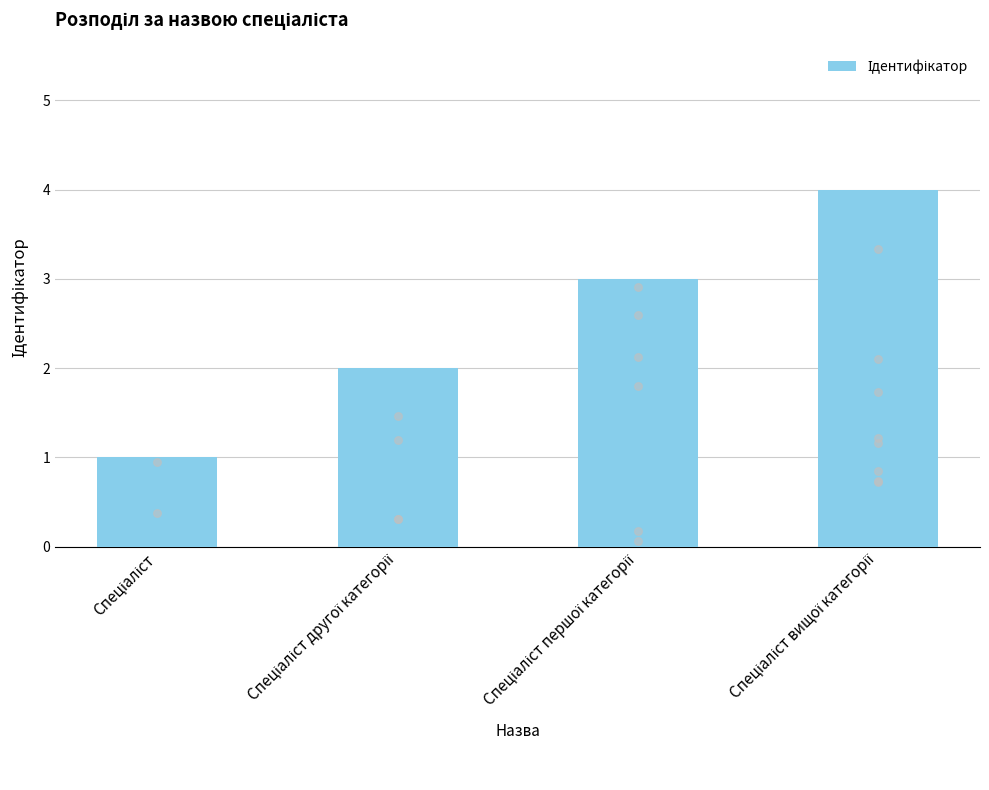

What is the ratio of the value at Спеціаліст to the value at Спеціаліст другої категорії?

0.5